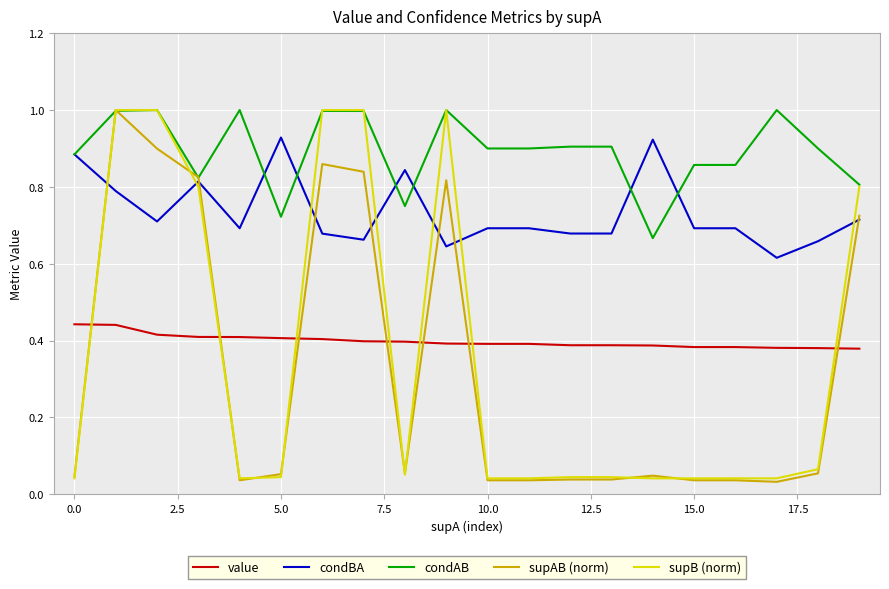

Which series has the largest total across all categories?

condAB